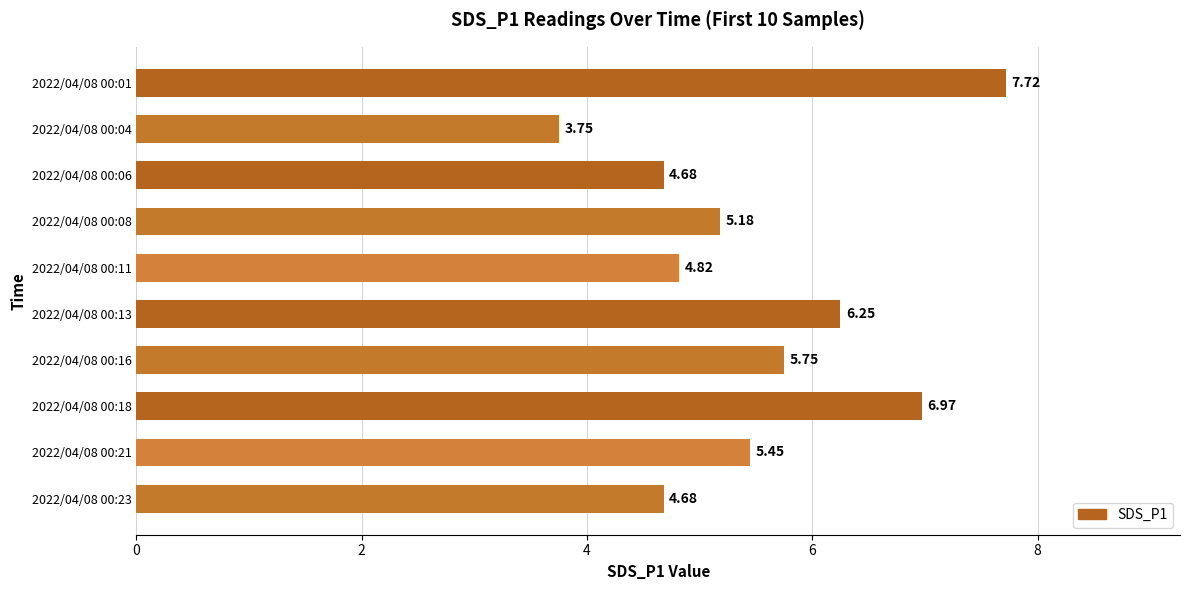

What is the difference between the values at 2022/04/08 00:11 and 2022/04/08 00:01?

2.9